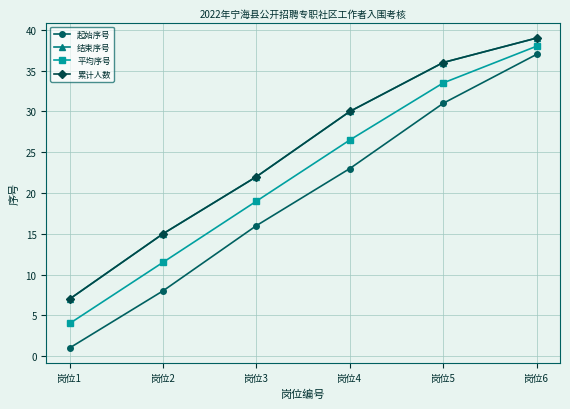

Is this an area chart (filled region under the line)?

No